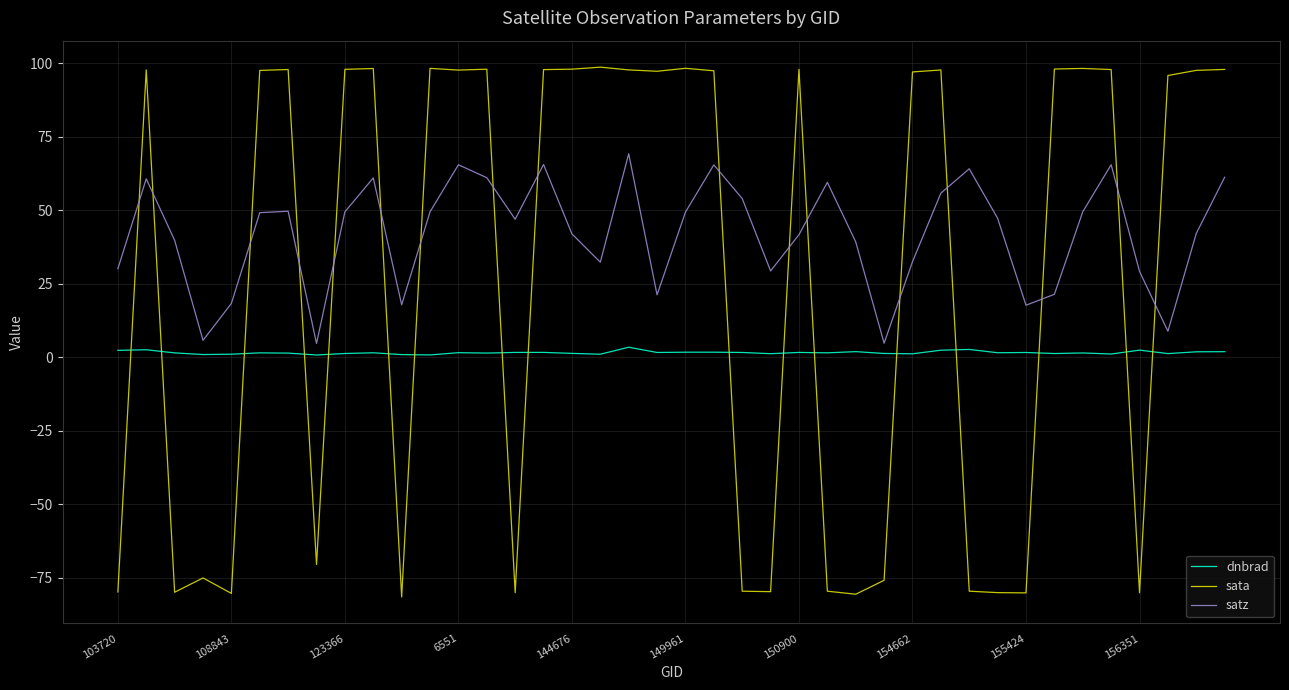

Which series has the largest total across all categories?

satz